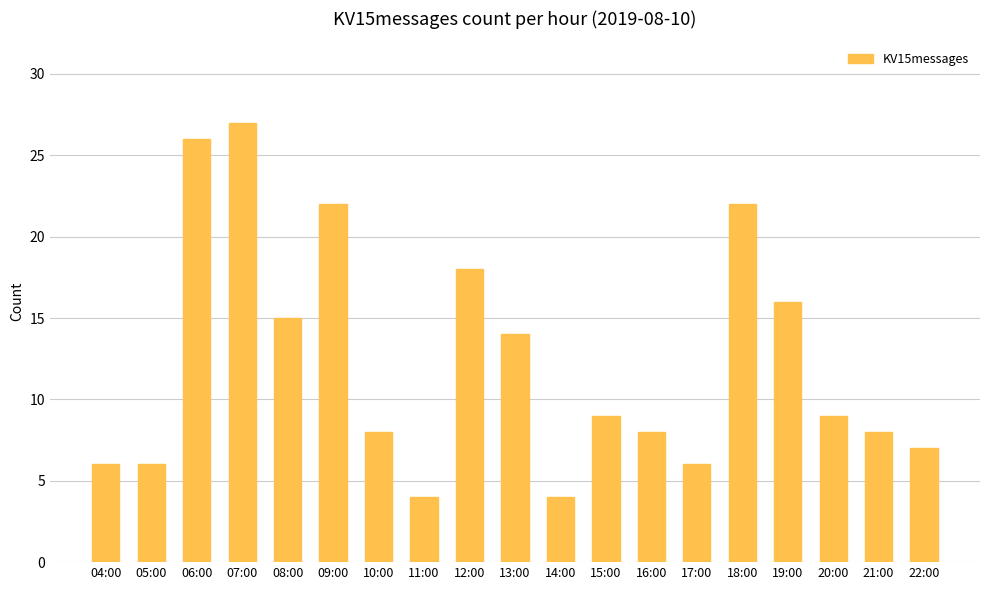

True or false: the data shows 6 at 08:00.

False